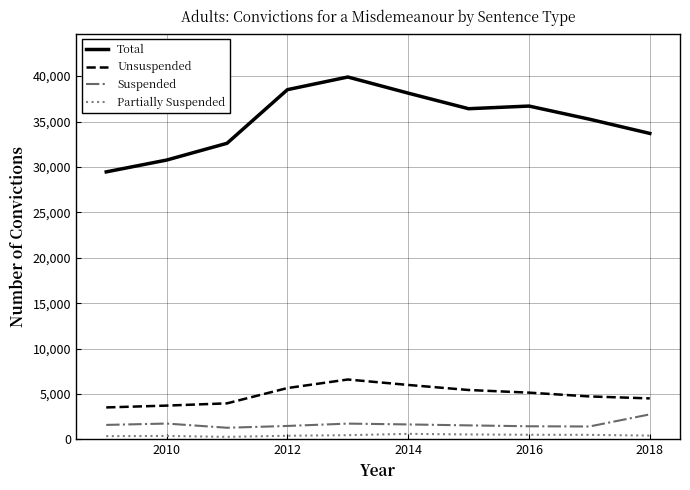

What is the difference between the maximum and minimum values in the Unsuspended series?

3073